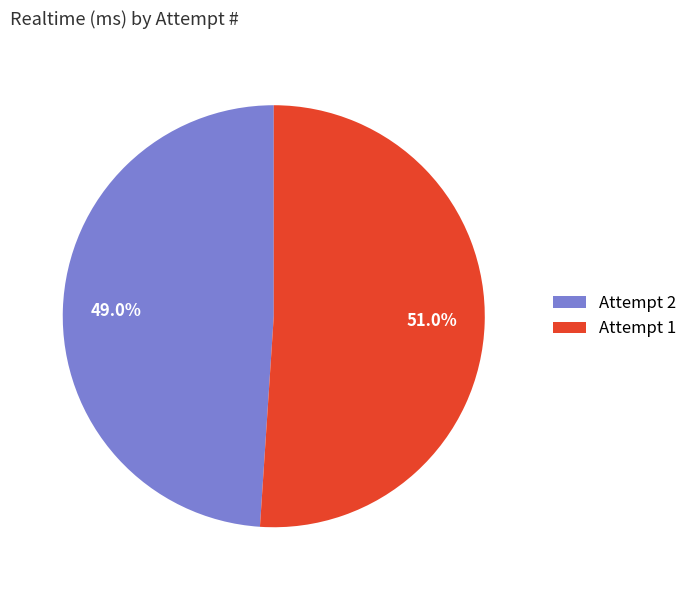

How many slices are in this pie chart?

2